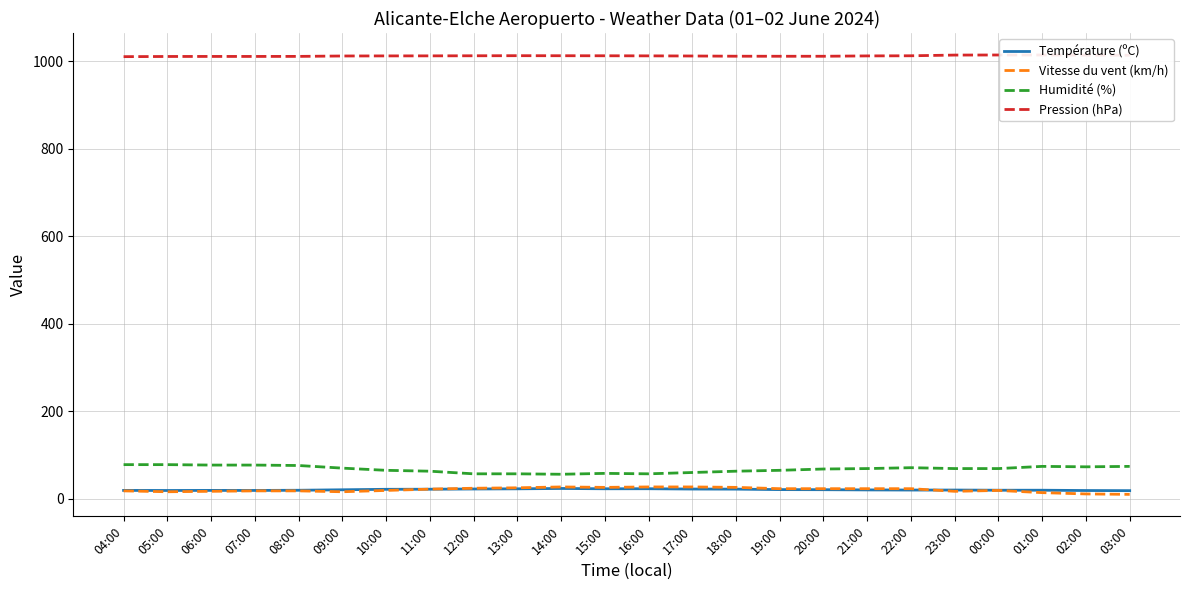

At 14:00, list the series in order from largest to smallest.

Pression (hPa), Humidité (%), Vitesse du vent (km/h), Température (ºC)